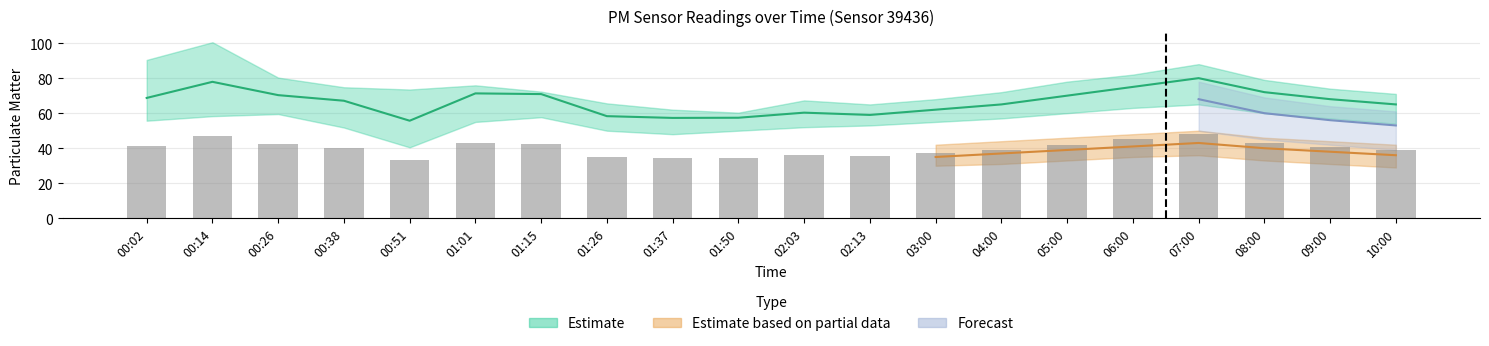

Is it true that the value at 00:38 is 58.5?

False